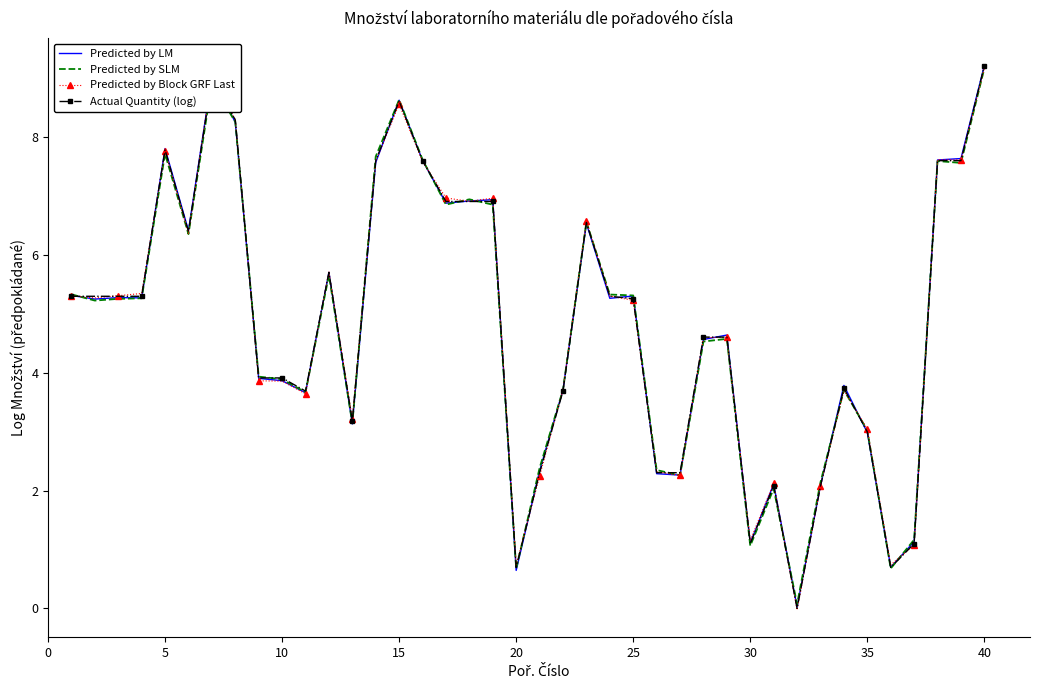

What is the highest value of the Actual Quantity (log) series?

9.2